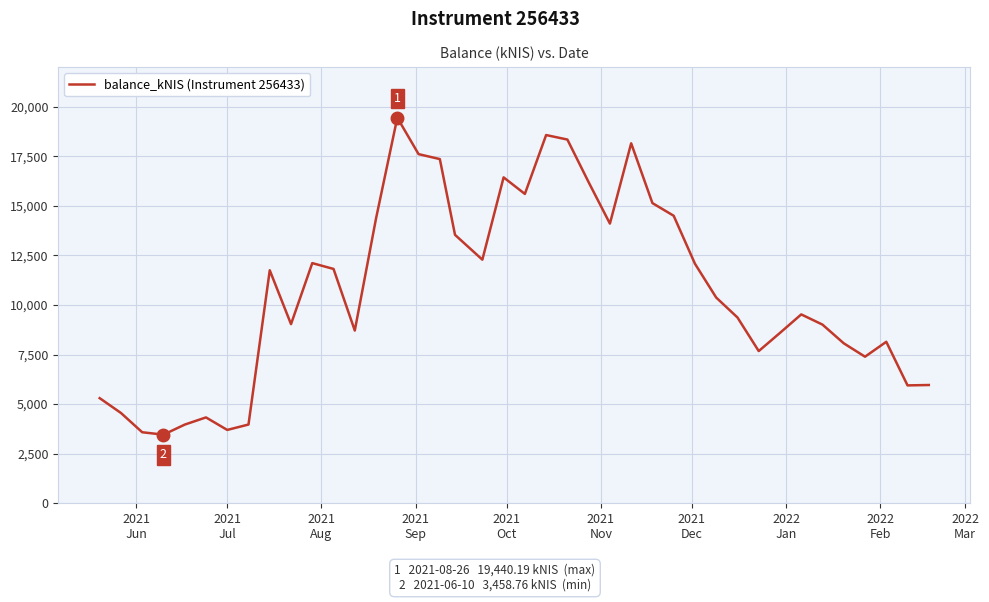

What is the greatest value displayed?

19440.2